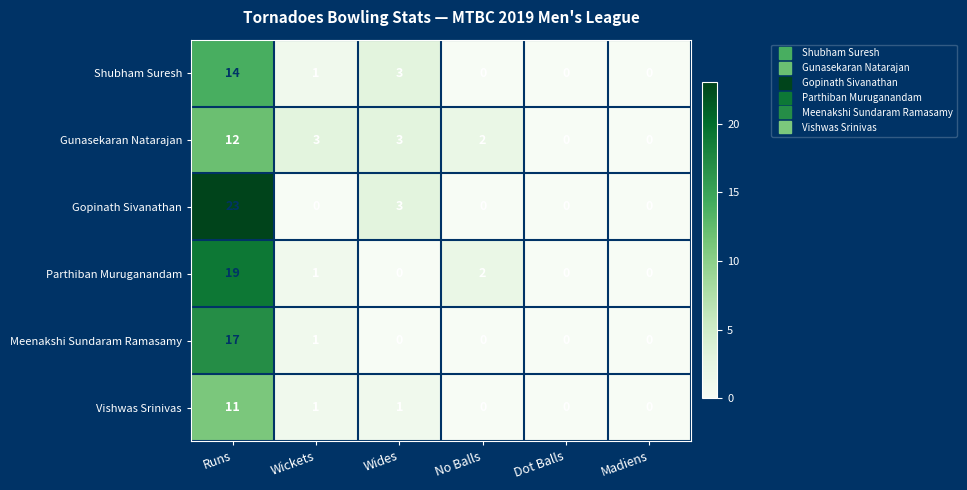

At which category is the sum across all series the highest?

Runs